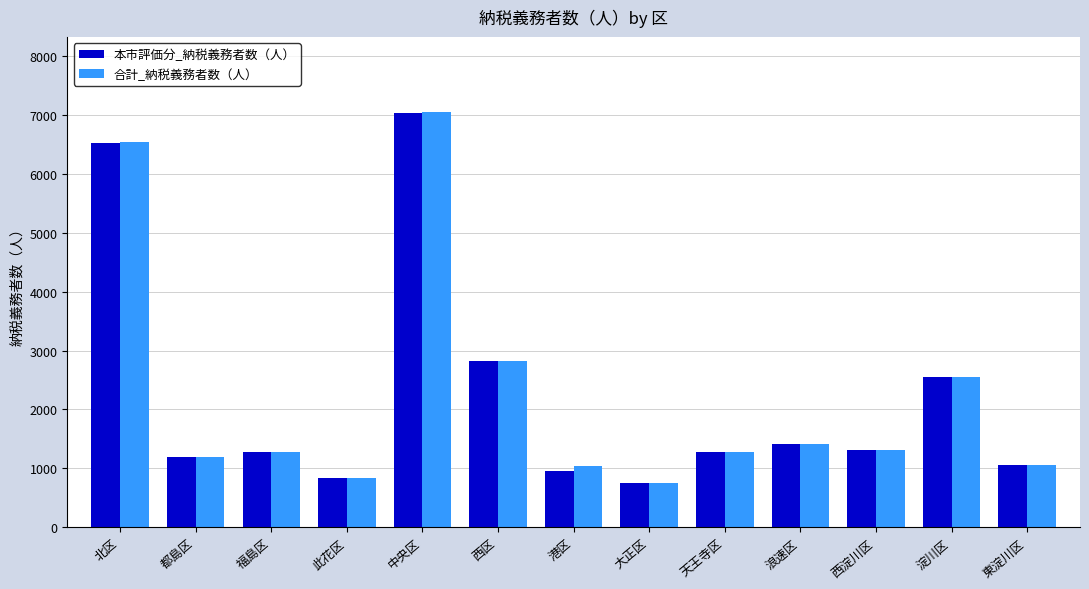

Is the value of 合計_納税義務者数（人） at 此花区 greater than the value of 本市評価分_納税義務者数（人） at 西淀川区?

No